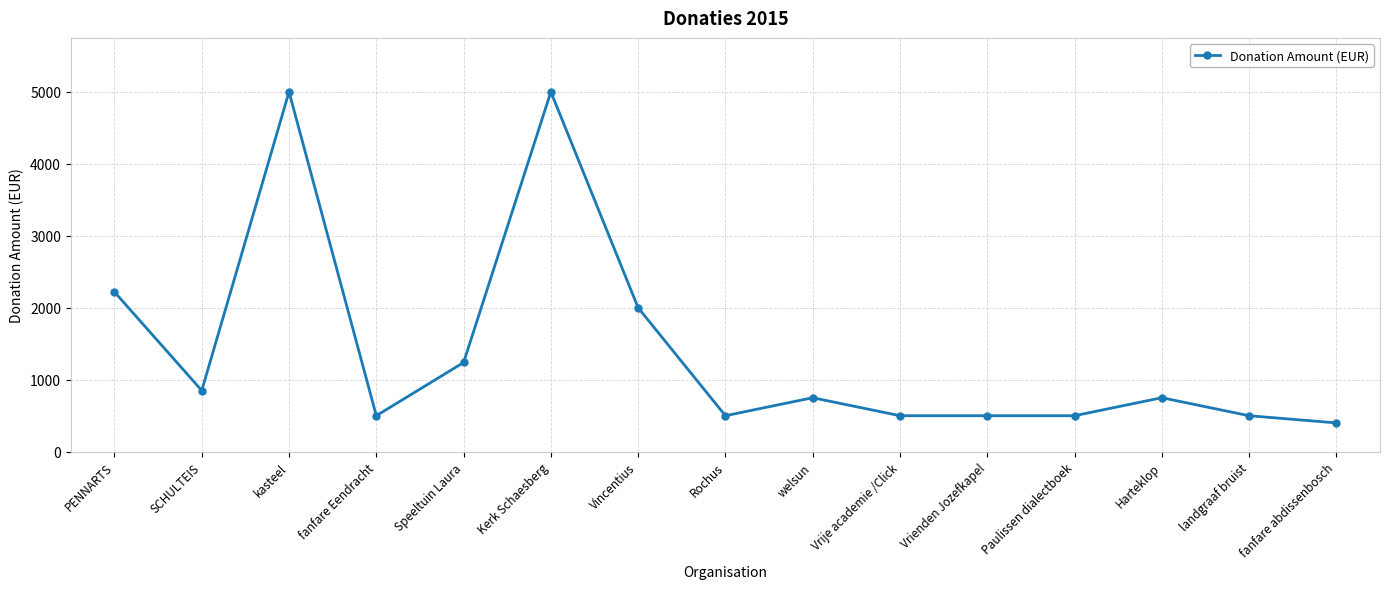

What is the greatest value displayed?

5000.0